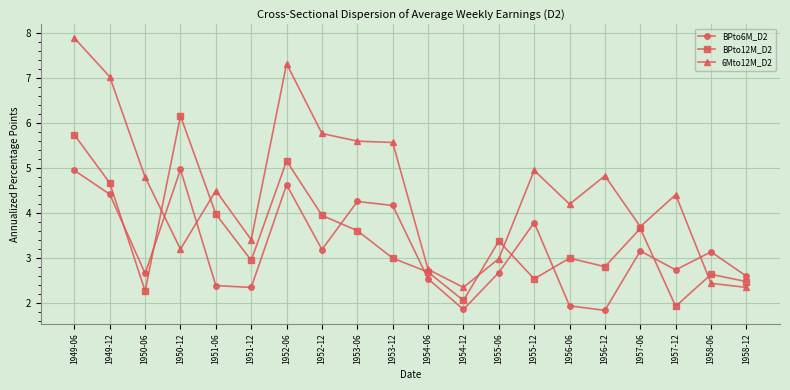

How many intersections are there between BPto6M_D2 and BPto12M_D2?

7